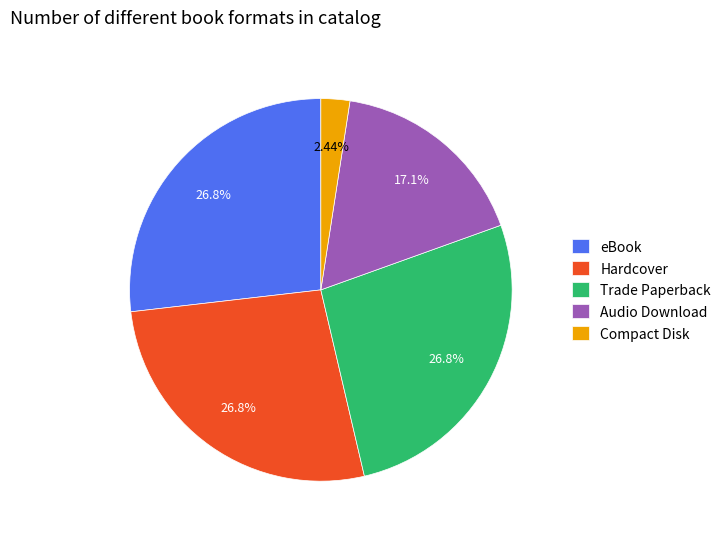

Which slice is the smallest?

Compact Disk